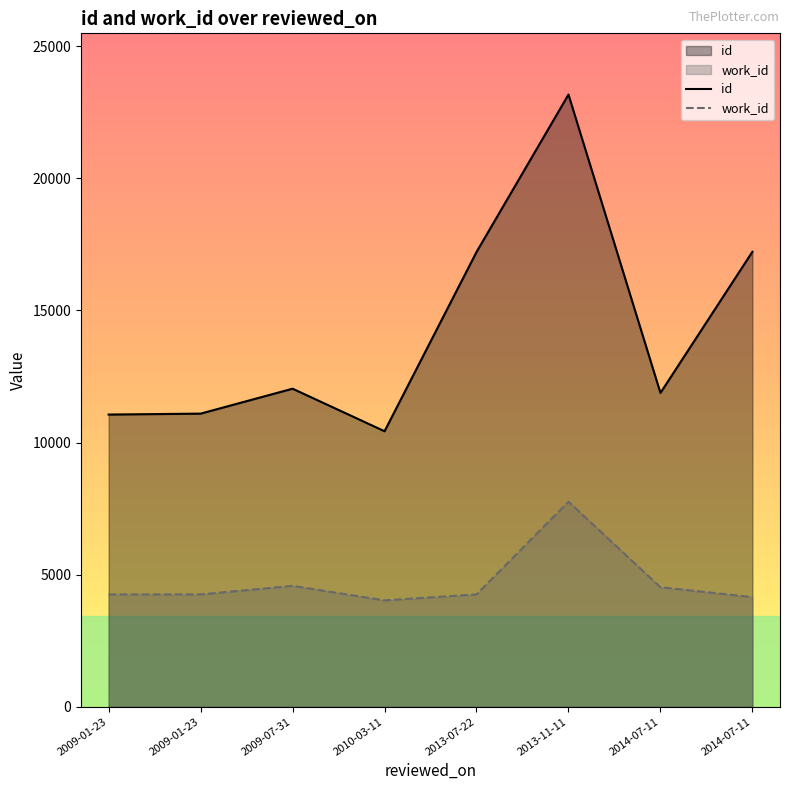

How many data points does each series have?

8